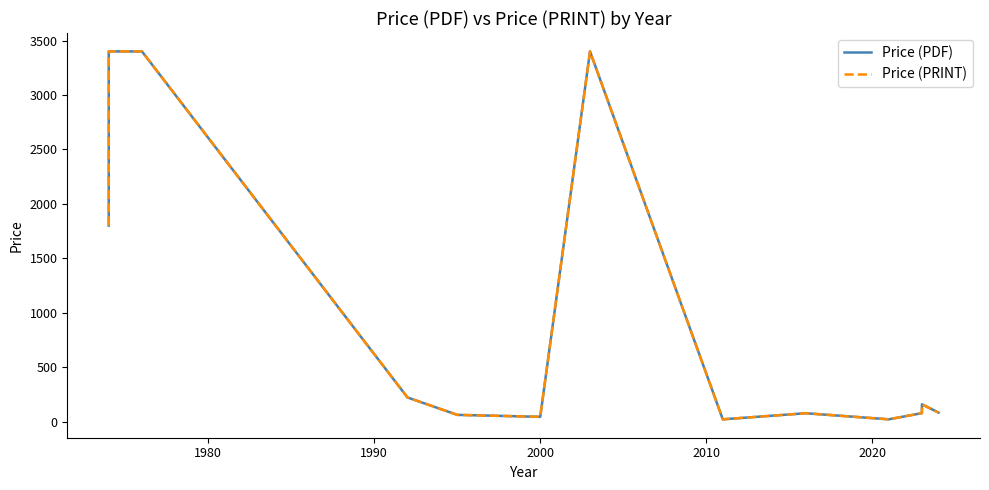

Which series has the largest total across all categories?

Price (PDF)